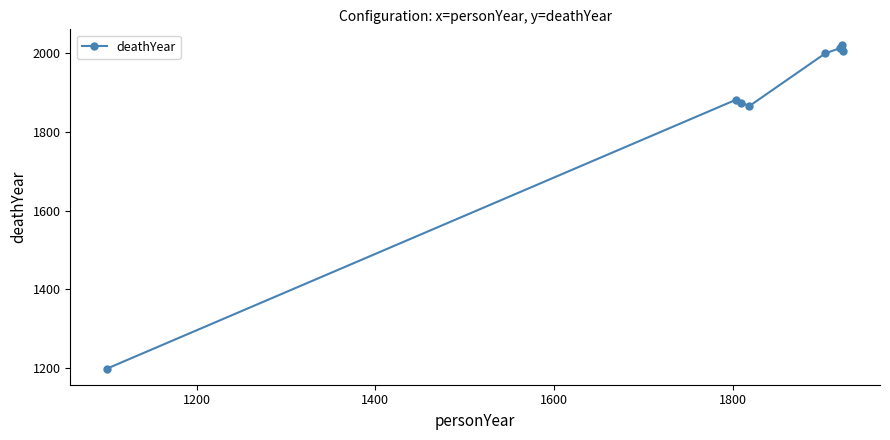

What is the value of the 3rd point from the left?

1875